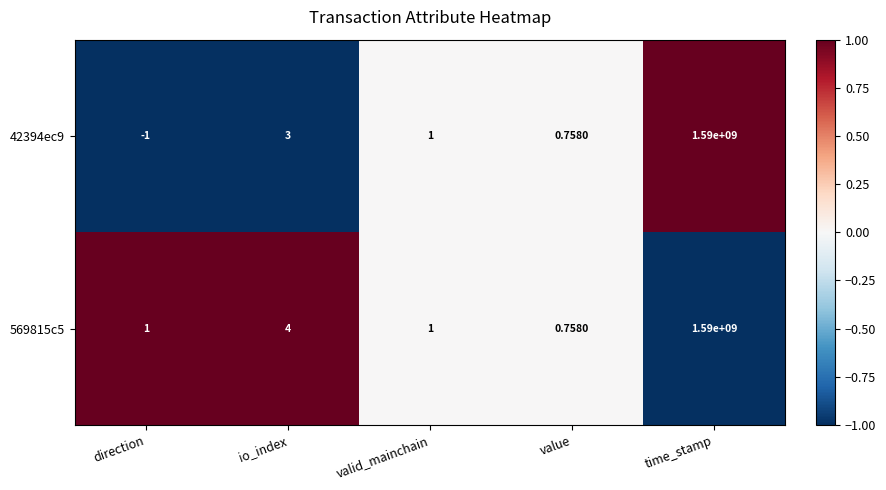

How many categories are shown in the chart?

5